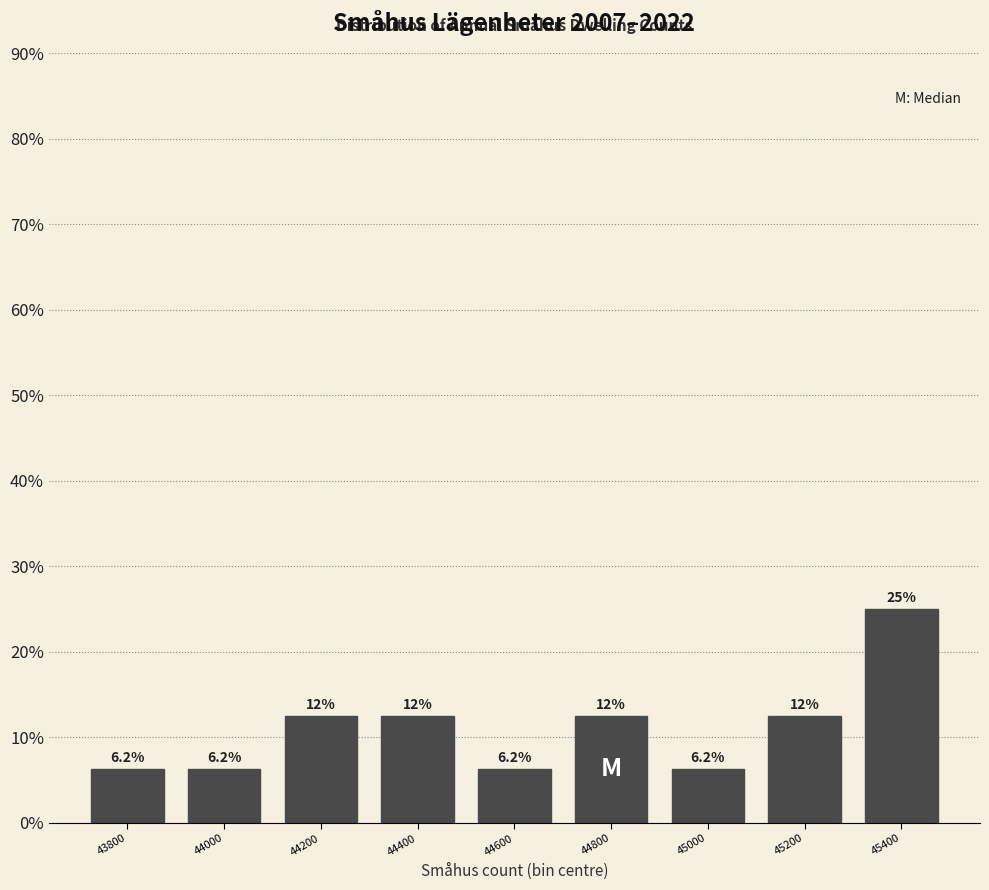

The value at 45000 is 6.2. True or false?

True